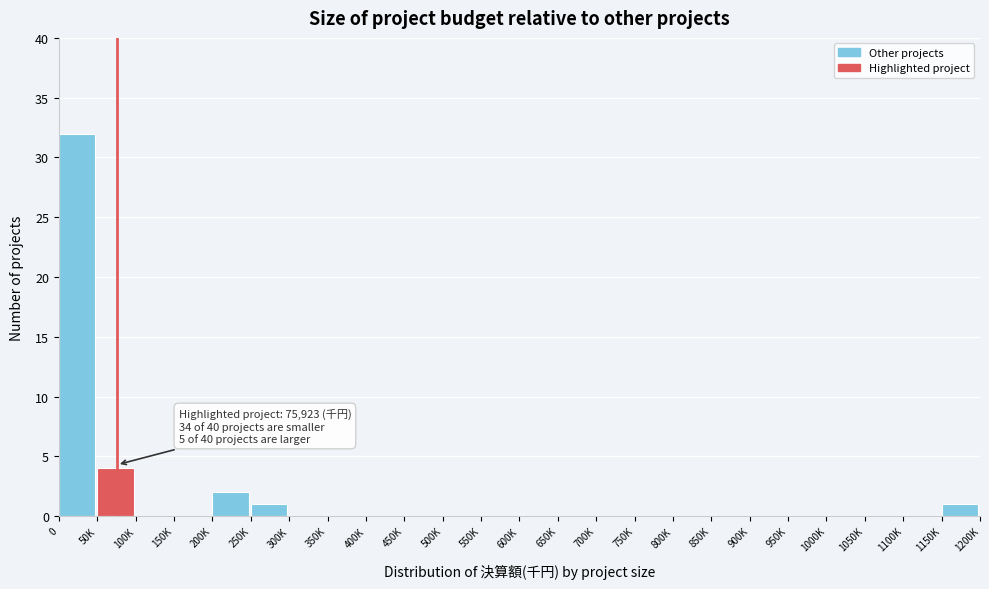

Reading right to left, extract all data points from this chart.

1150K=1	1100K=0	1050K=0	1000K=0	950K=0	900K=0	850K=0	800K=0	750K=0	700K=0	650K=0	600K=0	550K=0	500K=0	450K=0	400K=0	350K=0	300K=0	250K=1	200K=2	150K=0	100K=0	50K=4	0=32